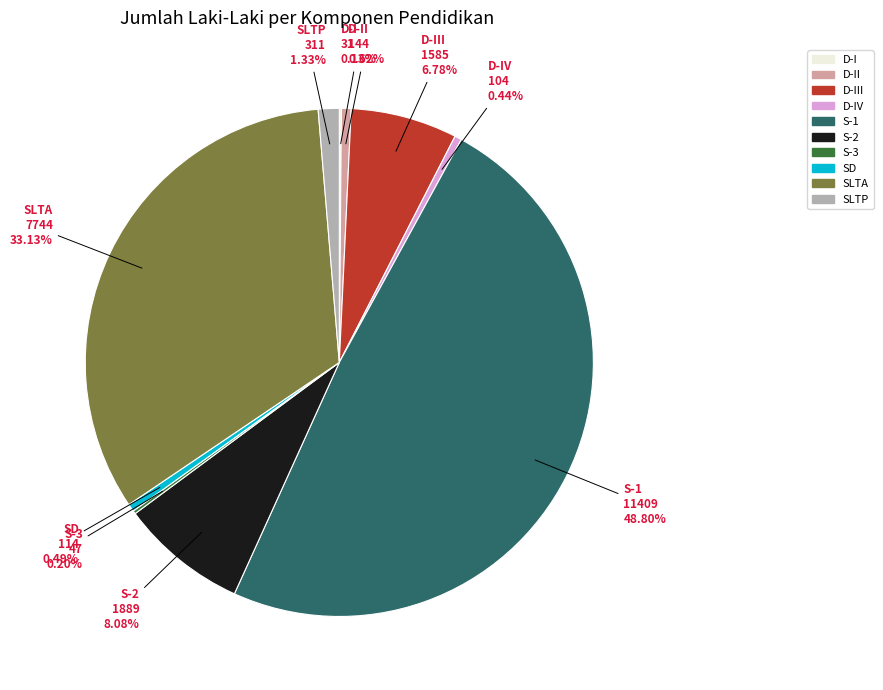

Does any single category account for the majority?

No